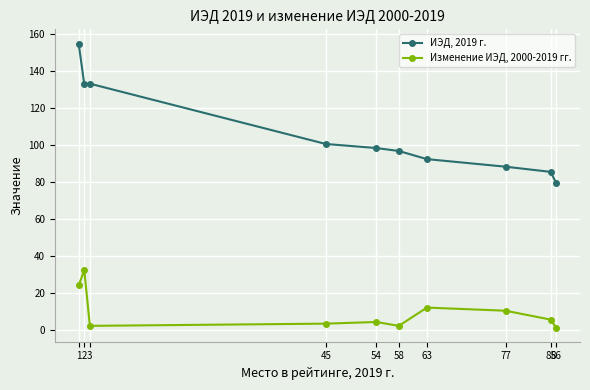

Which series has the widest spread of values?

ИЭД, 2019 г.